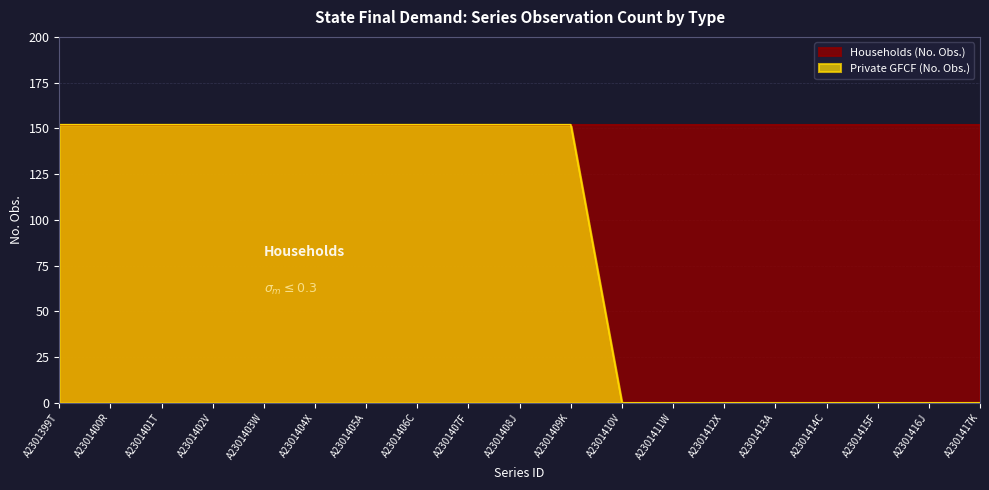

Which has a higher value, A2301412X or A2301402V?

A2301402V